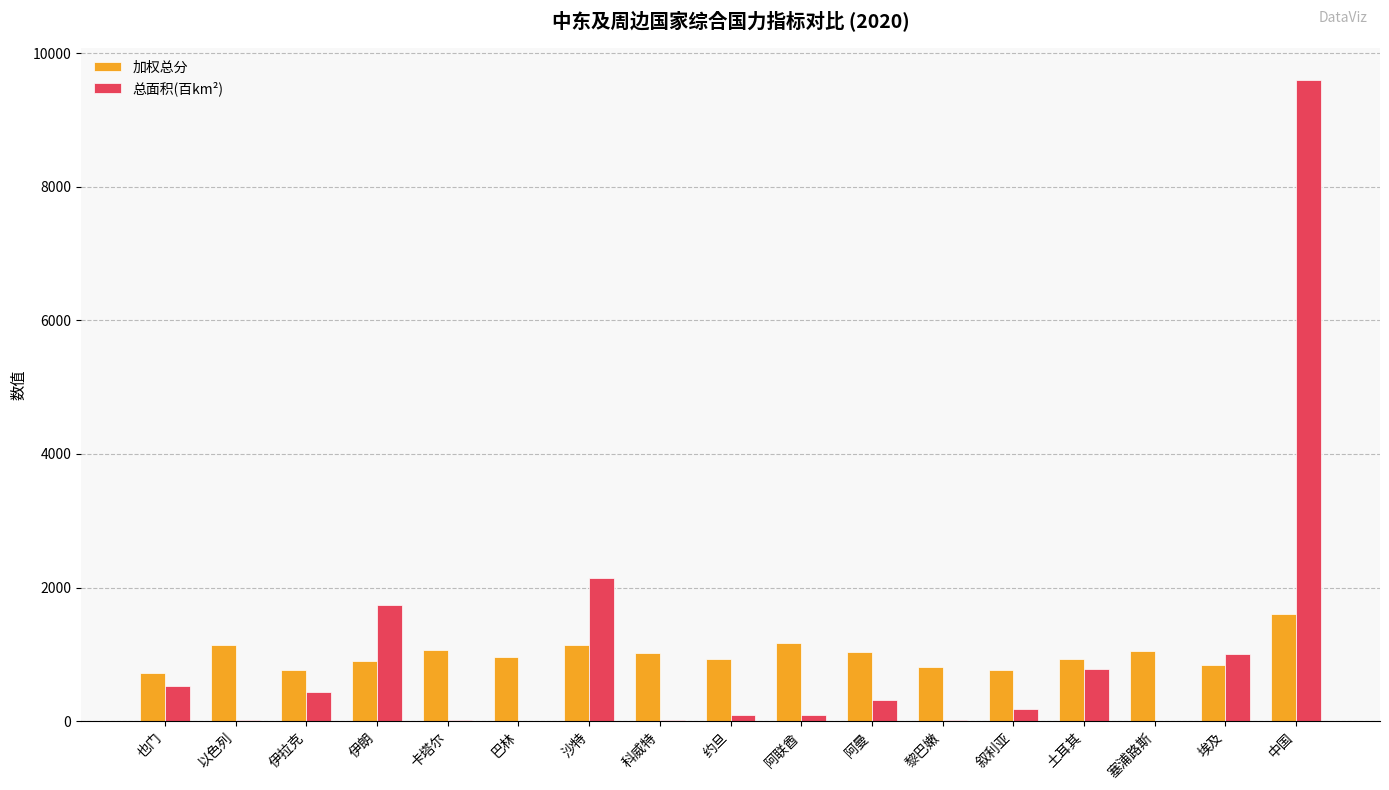

What is the sum of all 加权总分 values?

16850.8